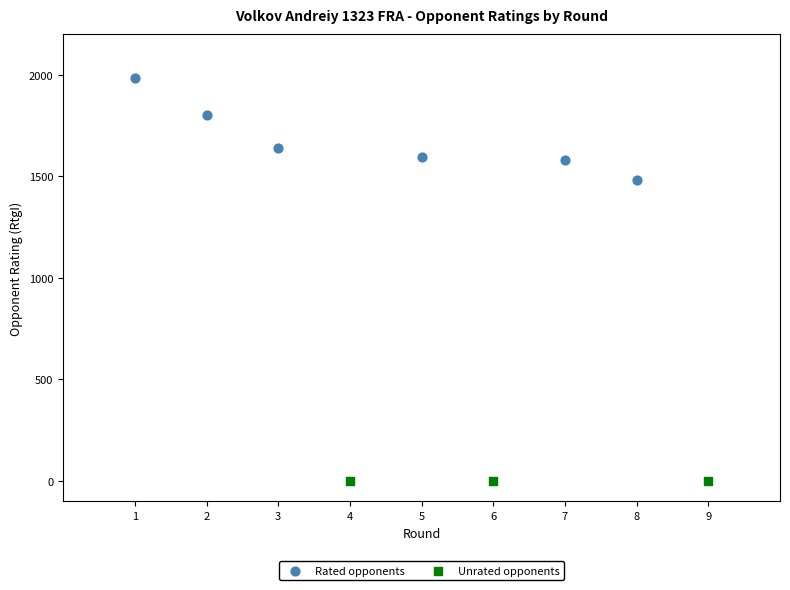

What are all the series names shown in the legend?

Rated opponents, Unrated opponents